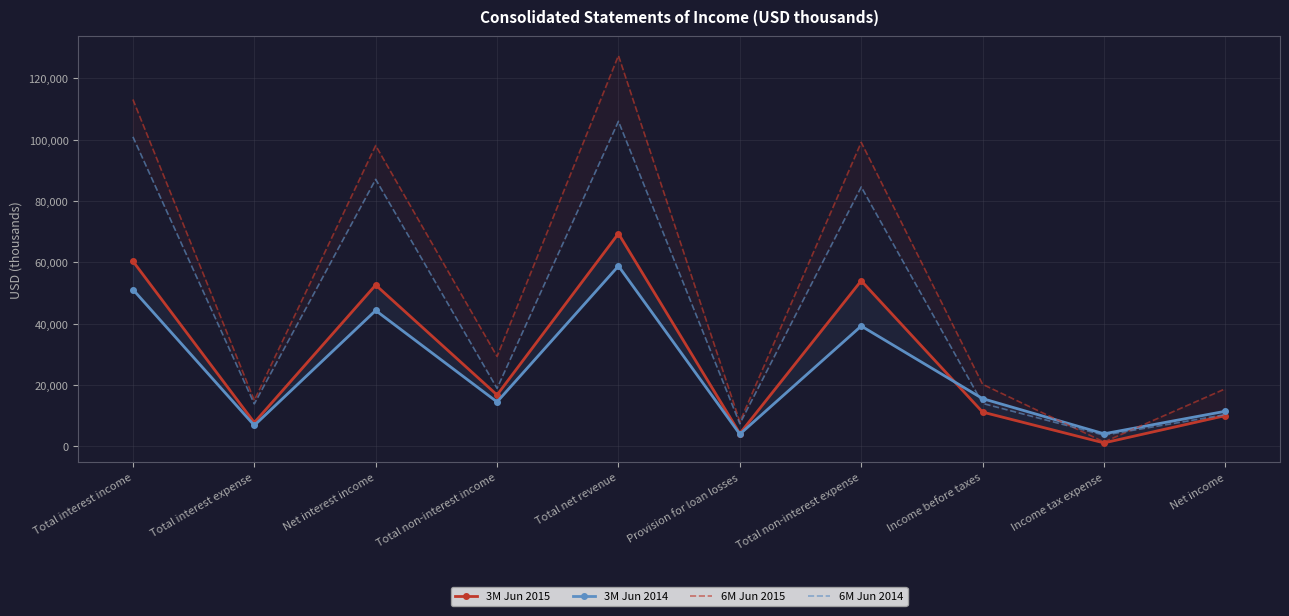

What is the approximate value of 3M Jun 2015 at Net income, to the nearest 100?

10000